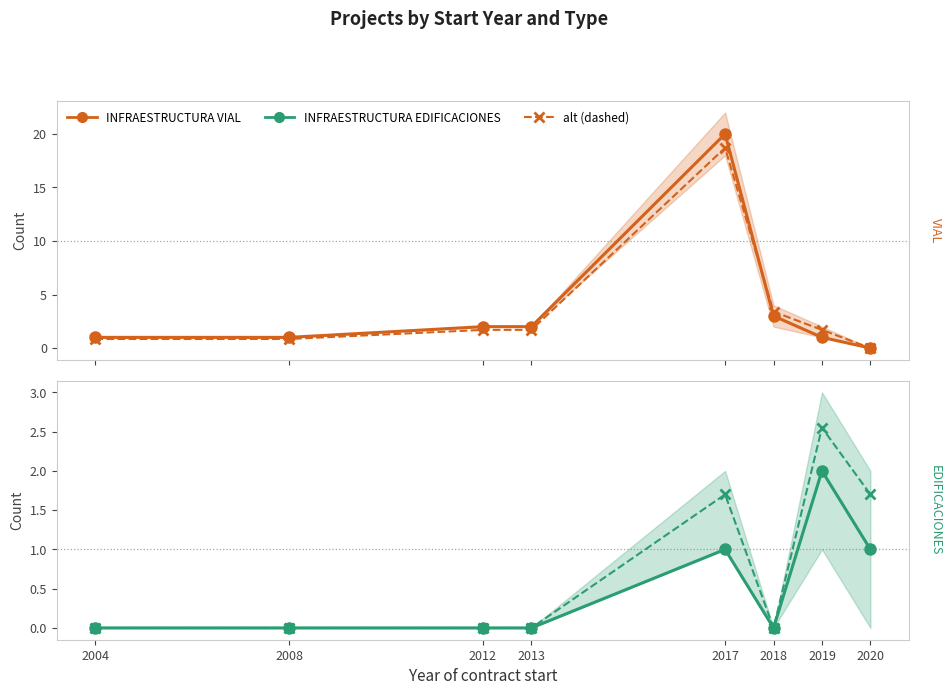

How many data points in INFRAESTRUCTURA VIAL (alt) are above 1?

5